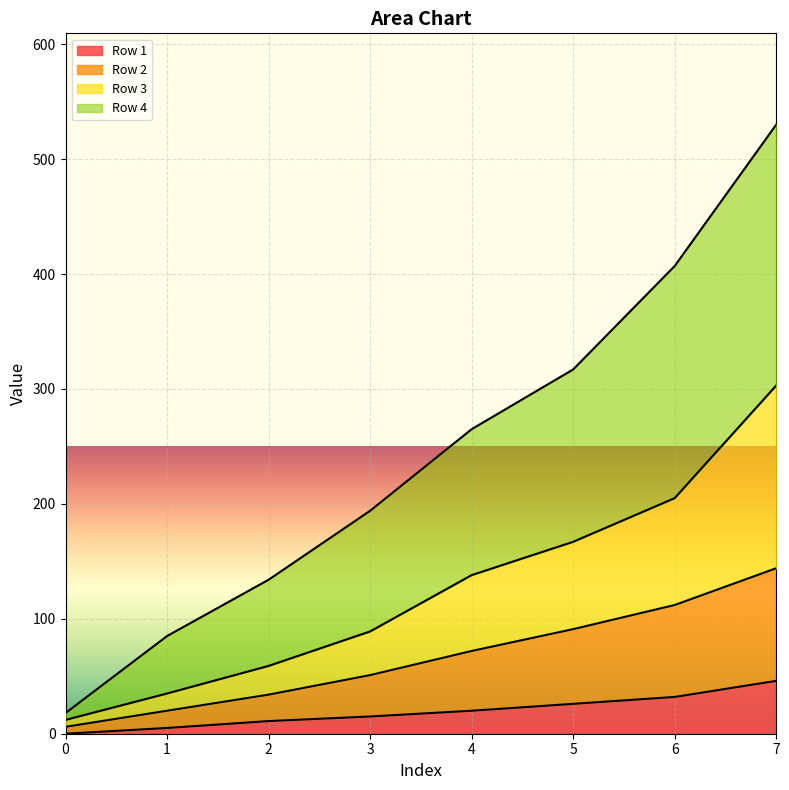

Where does the Row 3 series first go above 138?

5